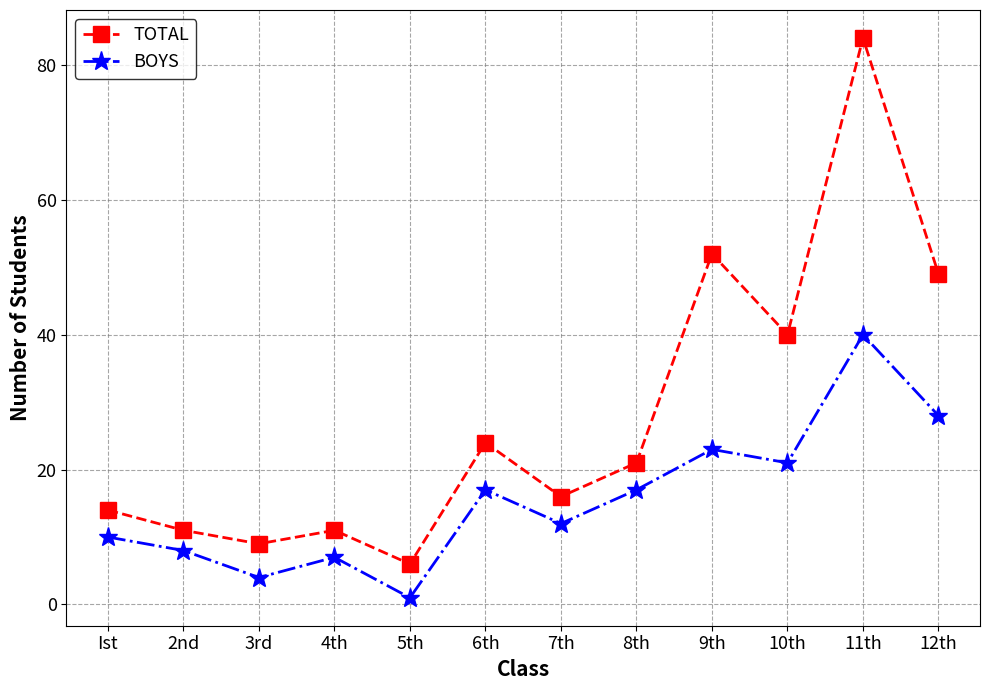

What position from the right is 8th?

5